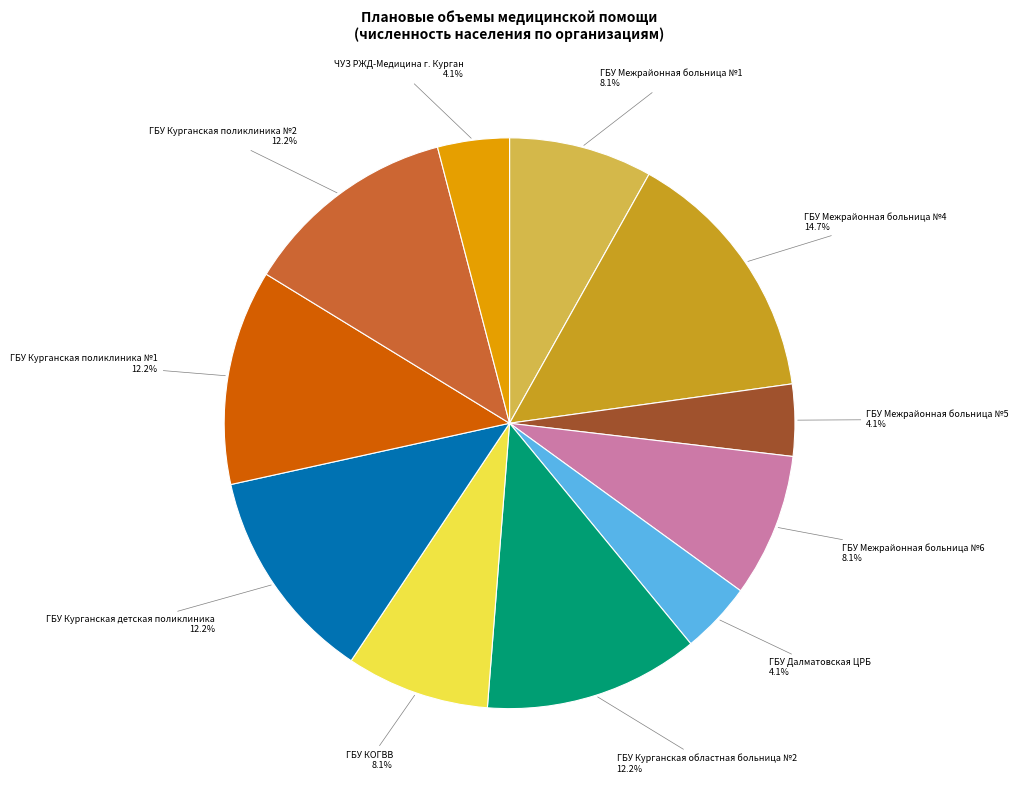

Does any single category account for the majority?

No